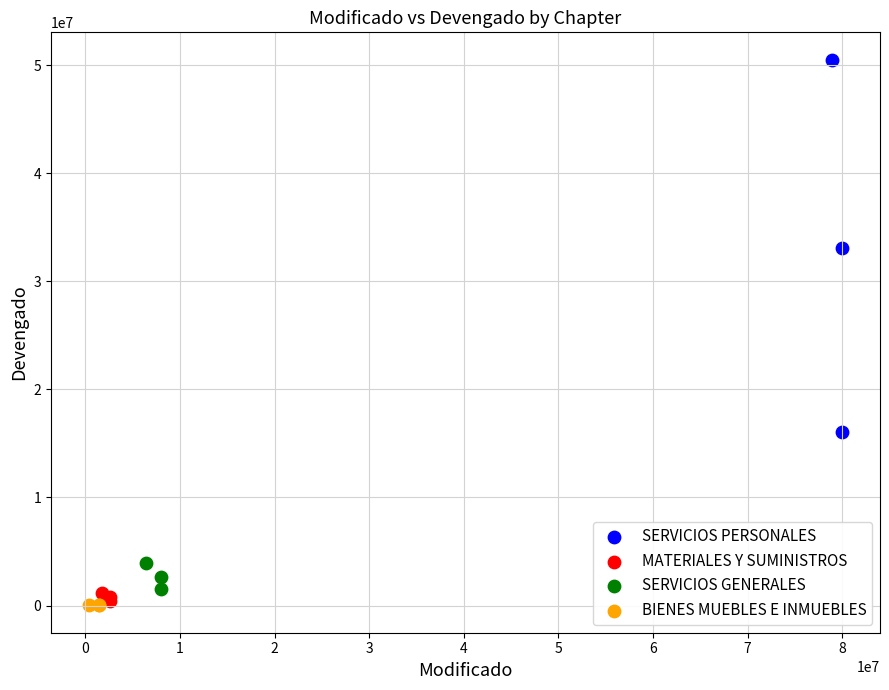

What are all the series names shown in the legend?

SERVICIOS PERSONALES, MATERIALES Y SUMINISTROS, SERVICIOS GENERALES, BIENES MUEBLES E INMUEBLES